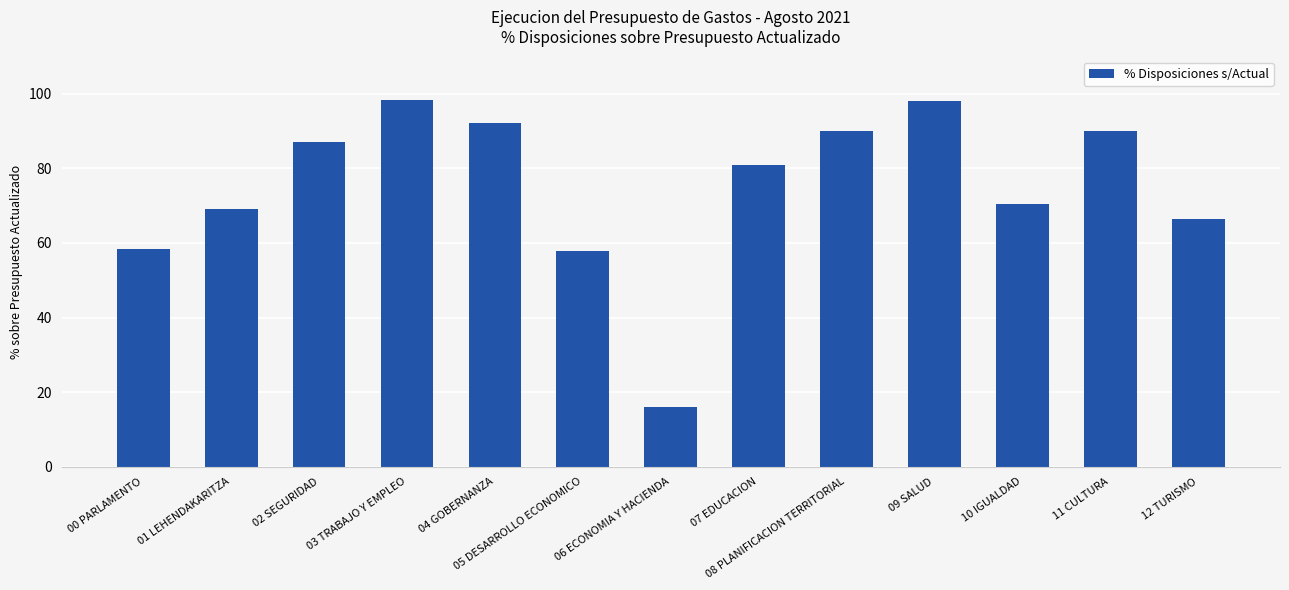

How many bars are there in total?

13